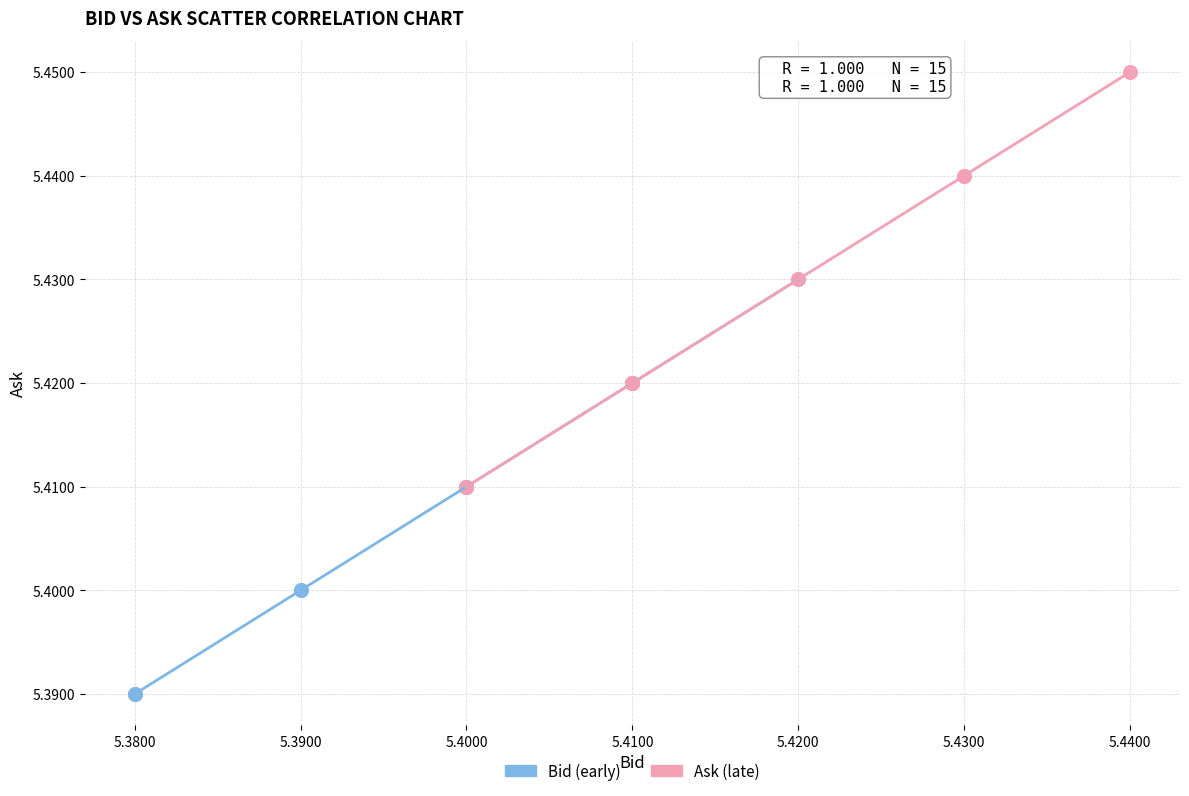

What are all the series names shown in the legend?

Bid (early), Ask (late)